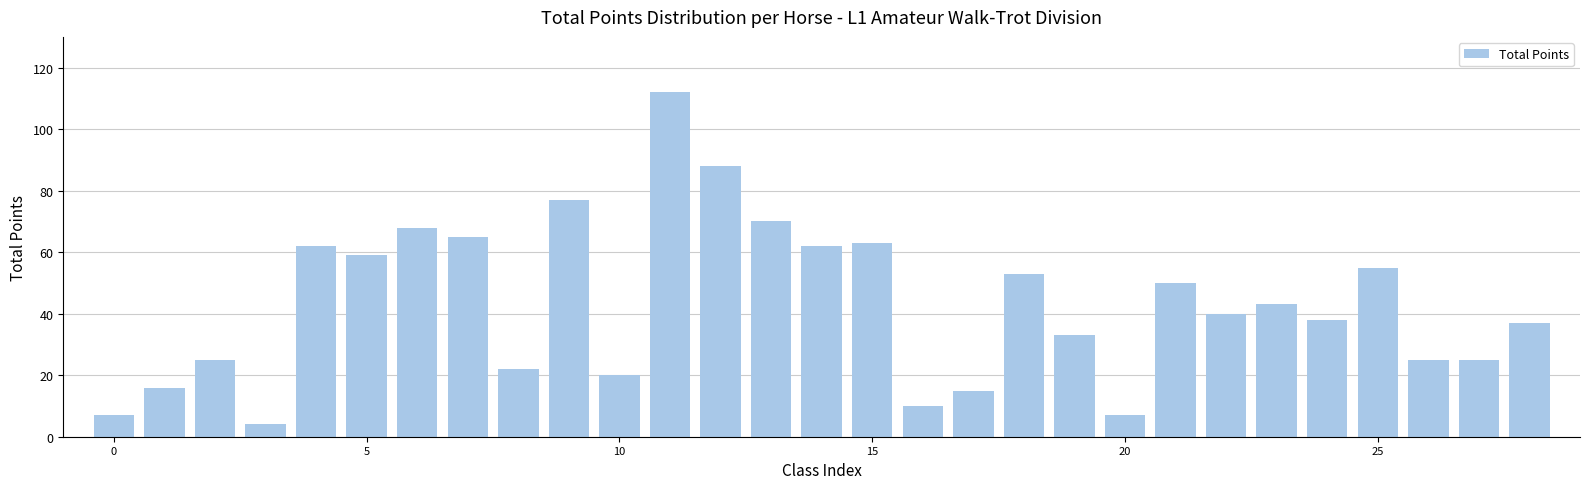

What is the minimum value shown in the chart?

4